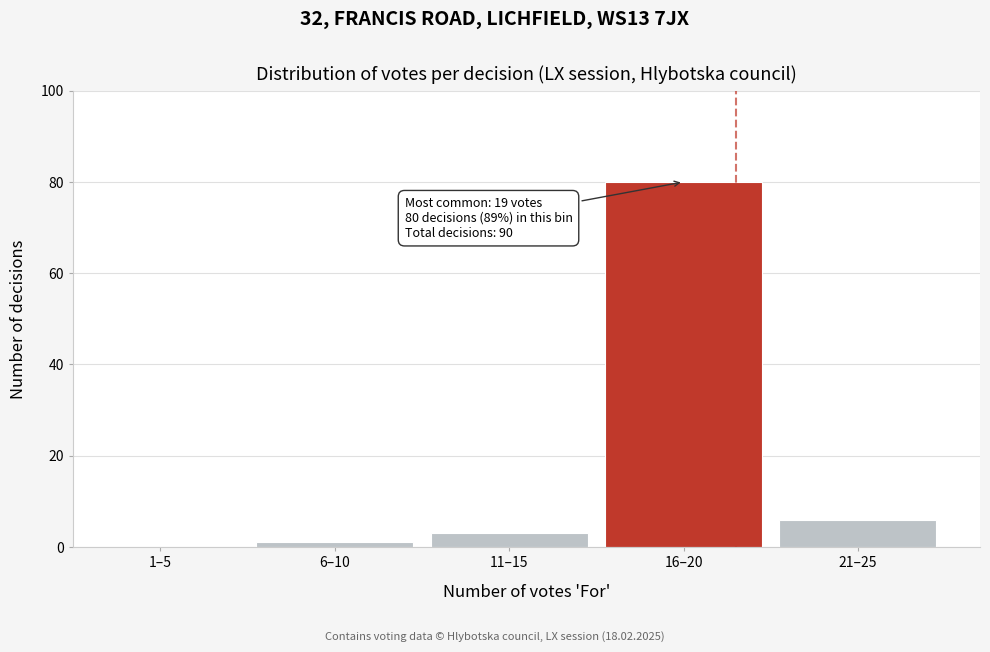

Reading left to right, list all the values displayed in this chart.

1–5=0	6–10=1	11–15=3	16–20=80	21–25=6